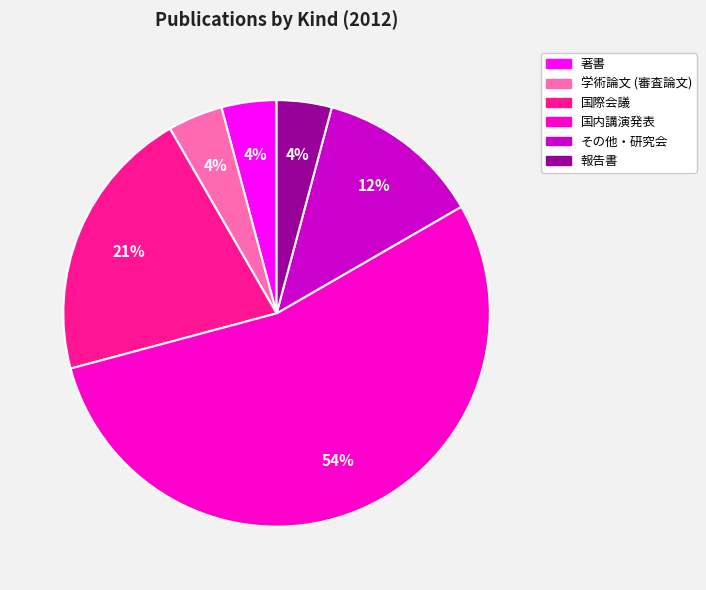

Does any single category account for the majority?

Yes